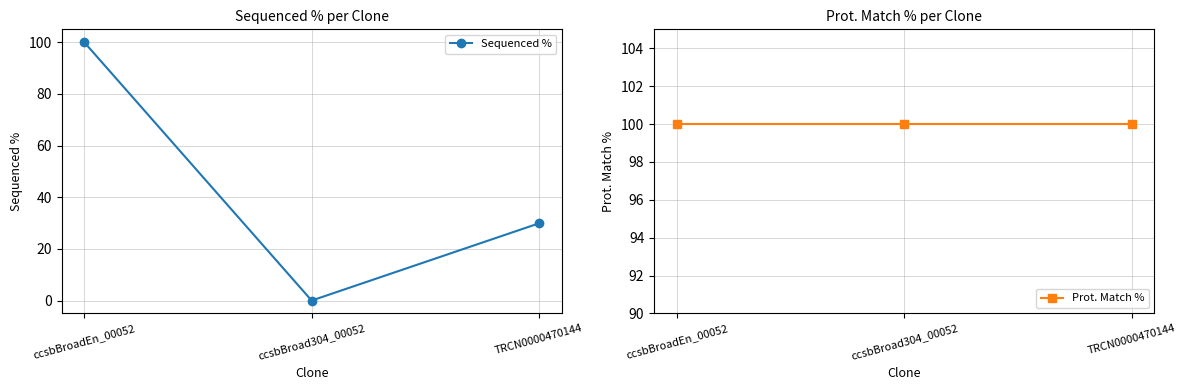

Between ccsbBroadEn_00052 and TRCN0000470144, which is larger?

ccsbBroadEn_00052